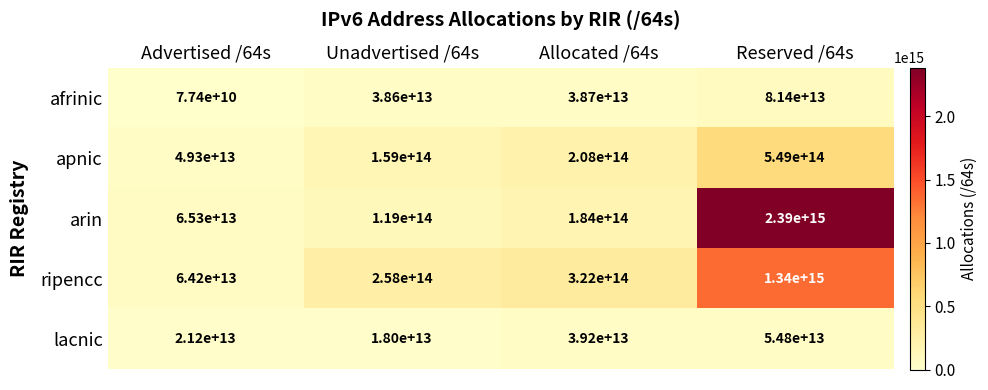

Which series has the largest total across all categories?

arin